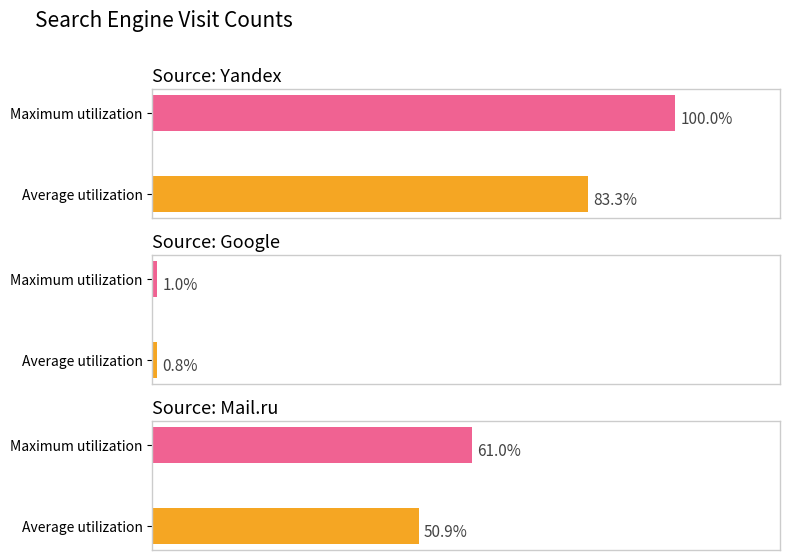

How many categories are shown in the chart?

6